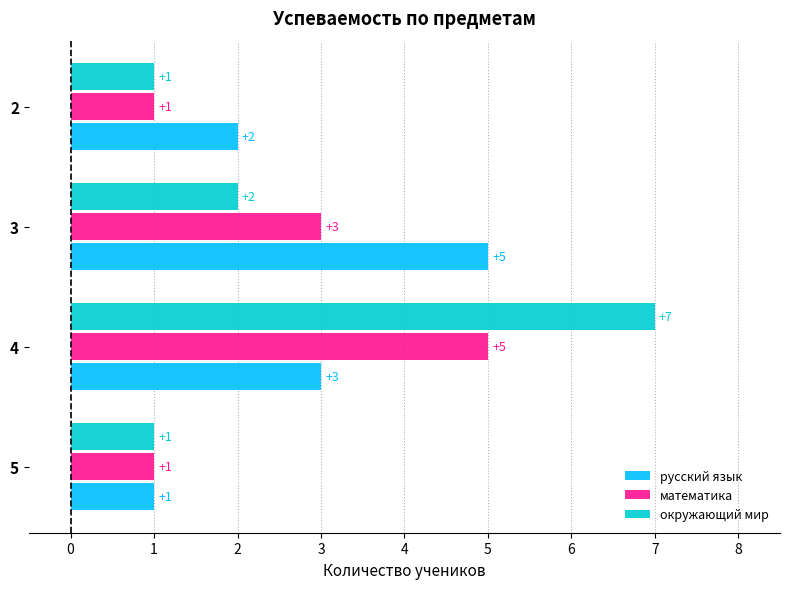

True or false: русский язык has a value of 8 at 3.

False